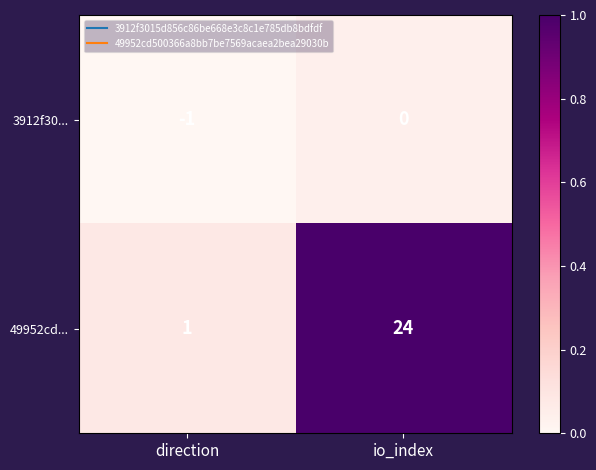

Reading left to right, extract all data points from this chart.

3912f30...: -1	0
49952cd...: 1	24